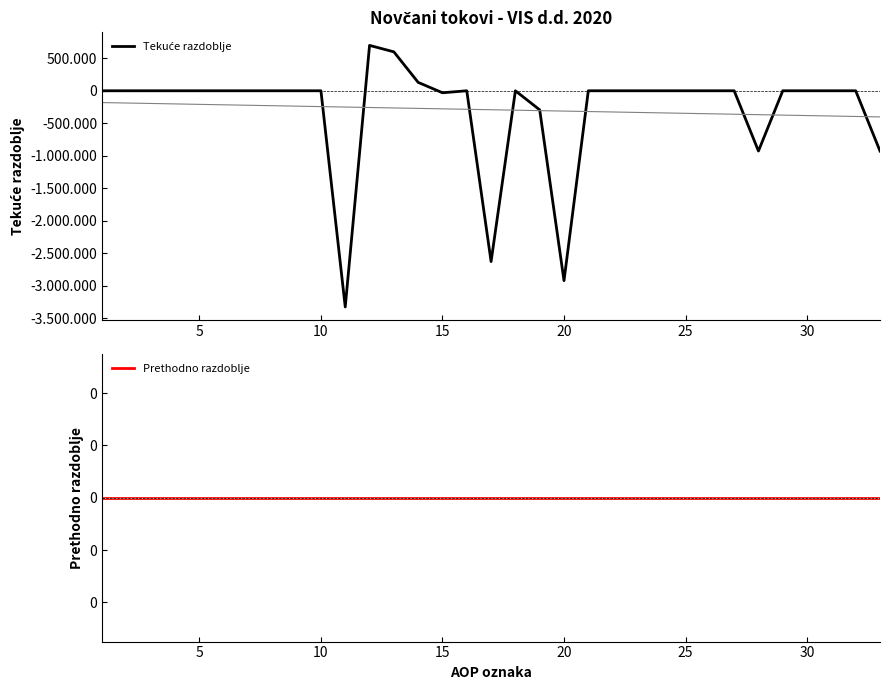

Is this an area chart (filled region under the line)?

No